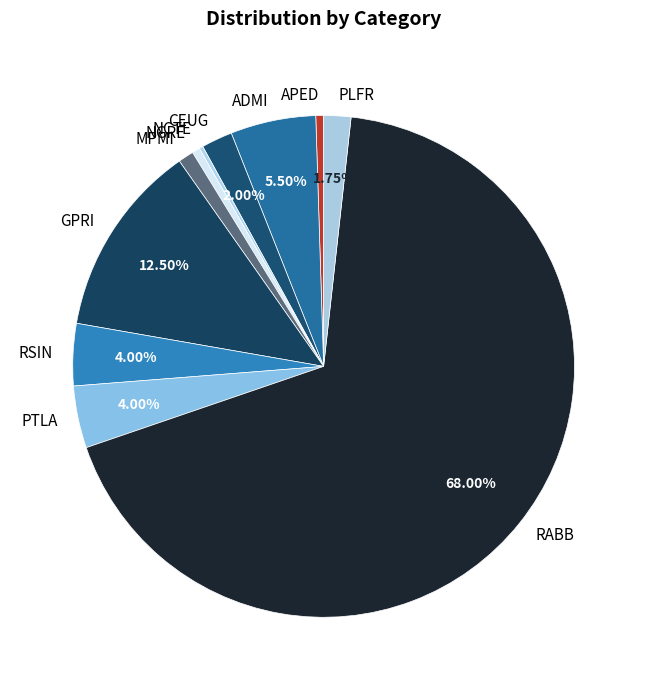

To the nearest percent, what is the difference between the largest and smallest slice percentages?

68%